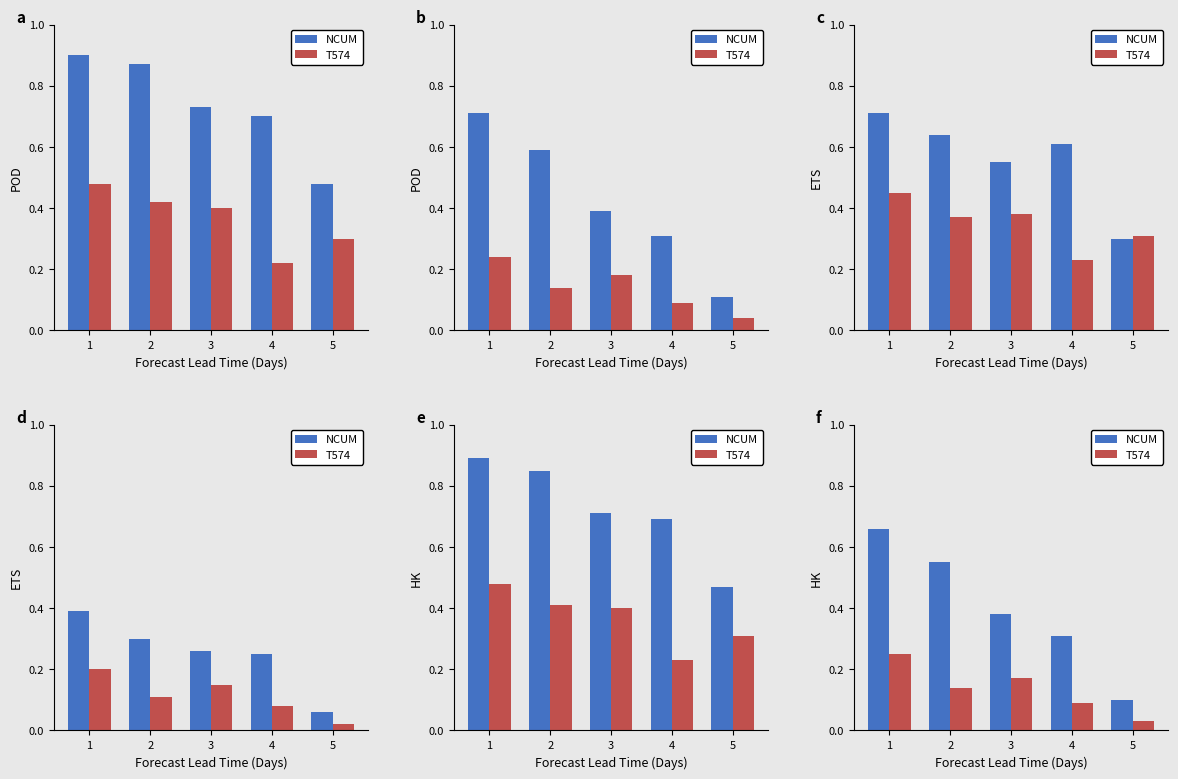

What is the value of the NCUM bar at the 4th from the left?

0.3